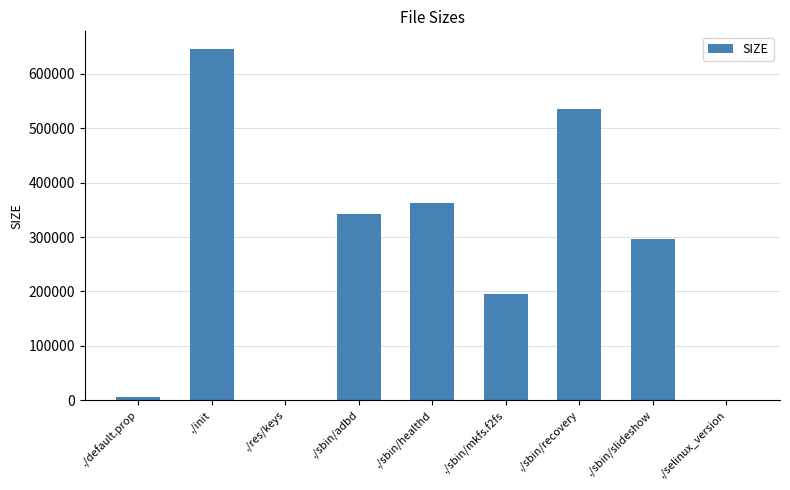

Which has a higher value, ./sbin/slideshow or ./sbin/mkfs.f2fs?

./sbin/slideshow